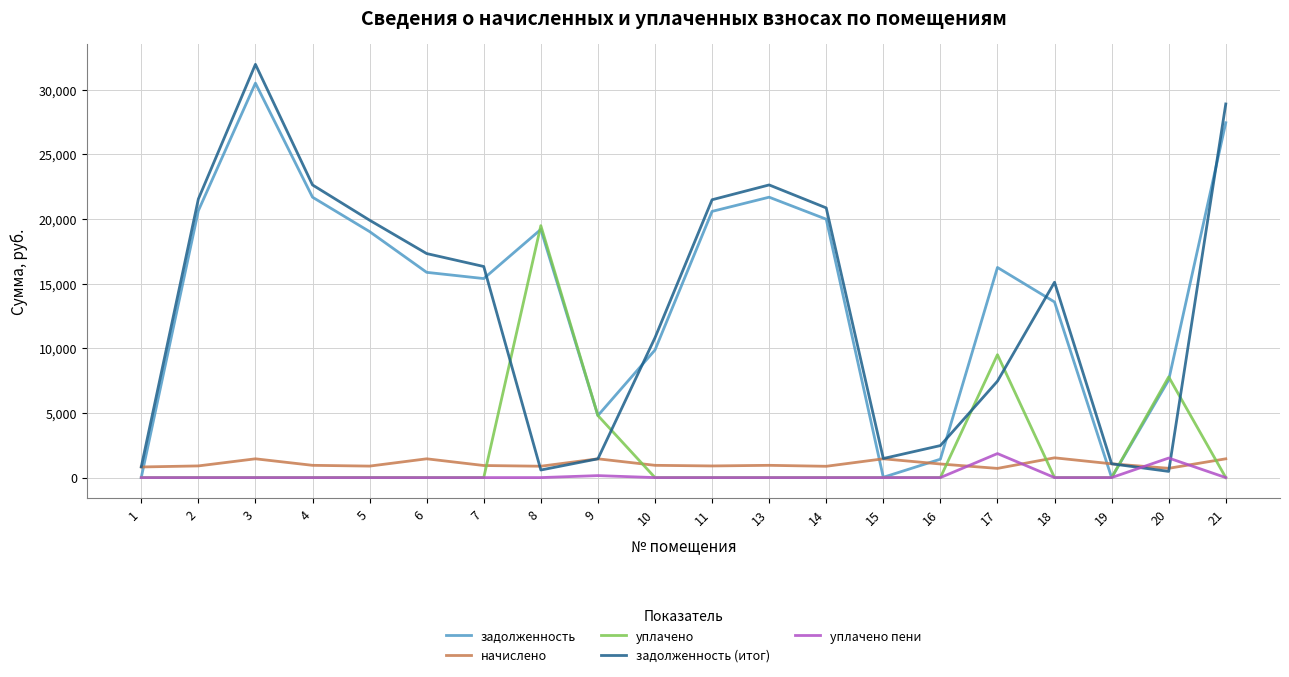

Where is the first local maximum for задолженность?

3